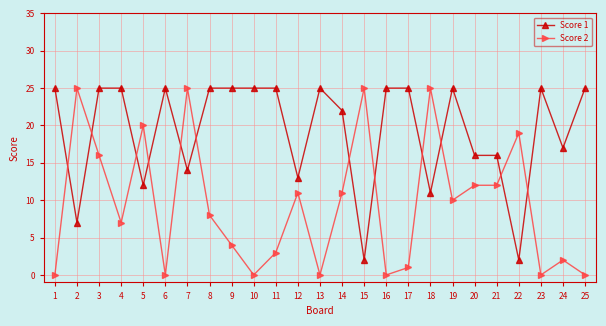

What is the sum of all Score 2 values?

236